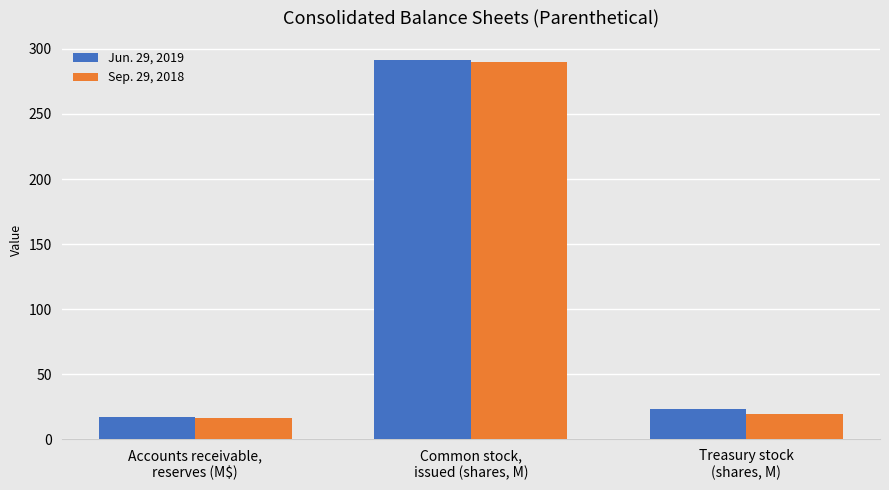

How many data points in Jun. 29, 2019 are less than 23?

1